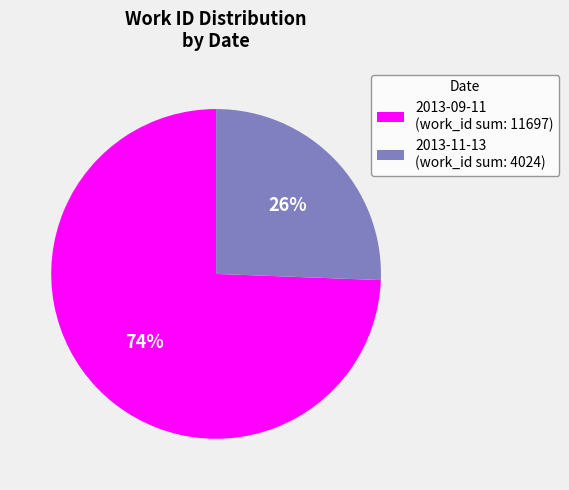

Is the sum of 2013-11-13 (work_id sum: 4024) and 2013-09-11 (work_id sum: 11697) greater than half?

Yes